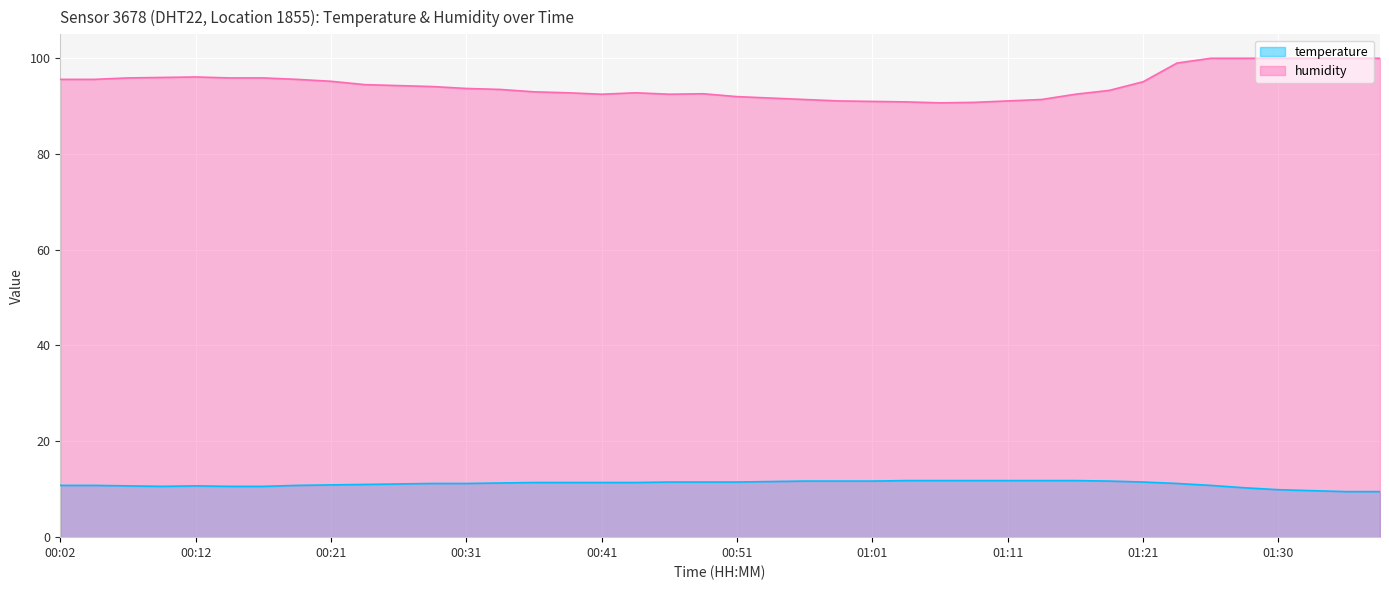

True or false: temperature and humidity cross at least once.

False